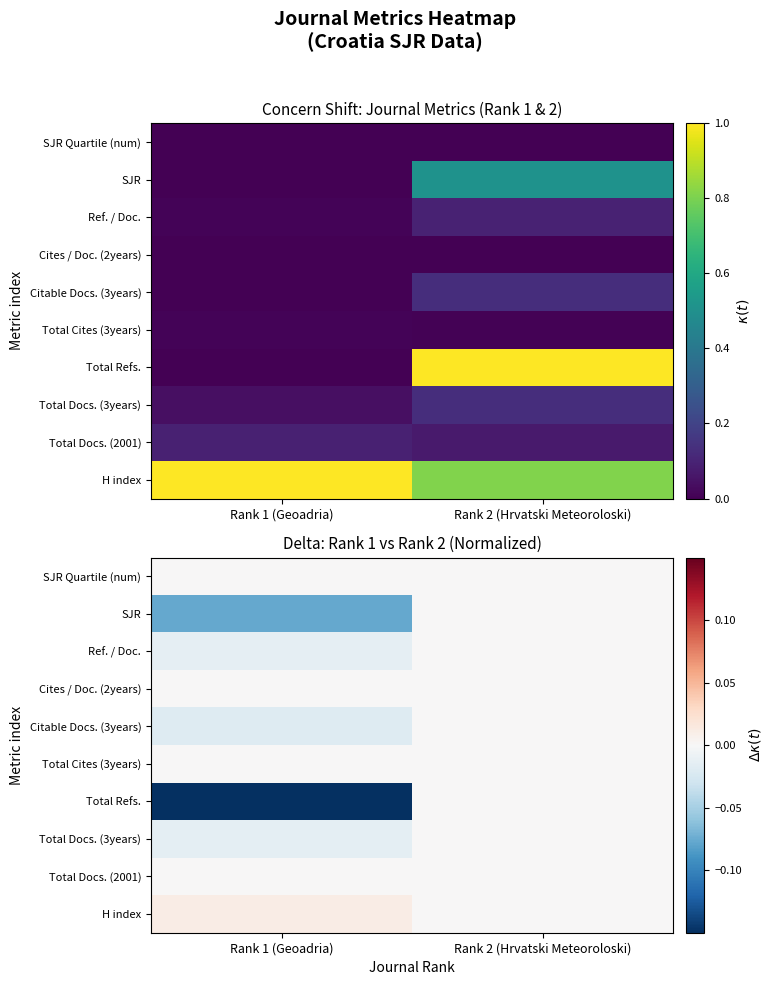

At how many categories does at least one series exceed 0?

1